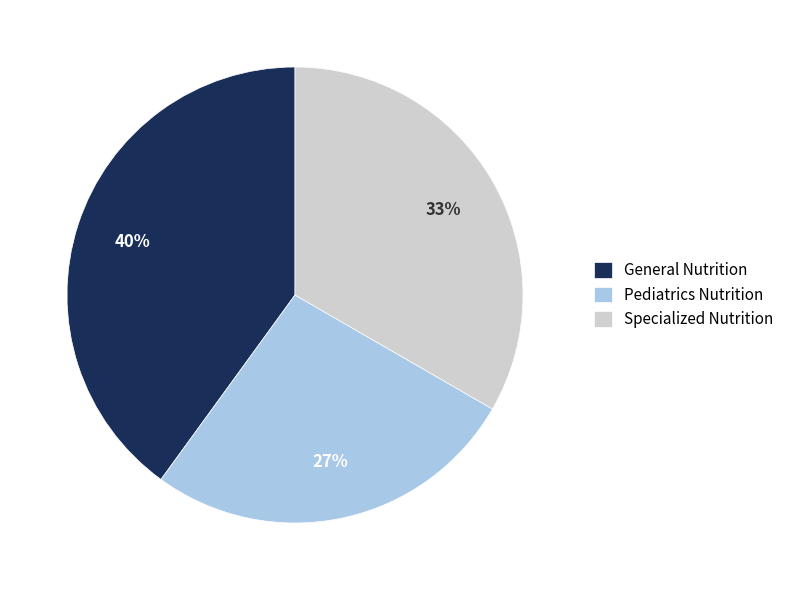

To the nearest percent, what is the difference between the largest and smallest slice percentages?

13%